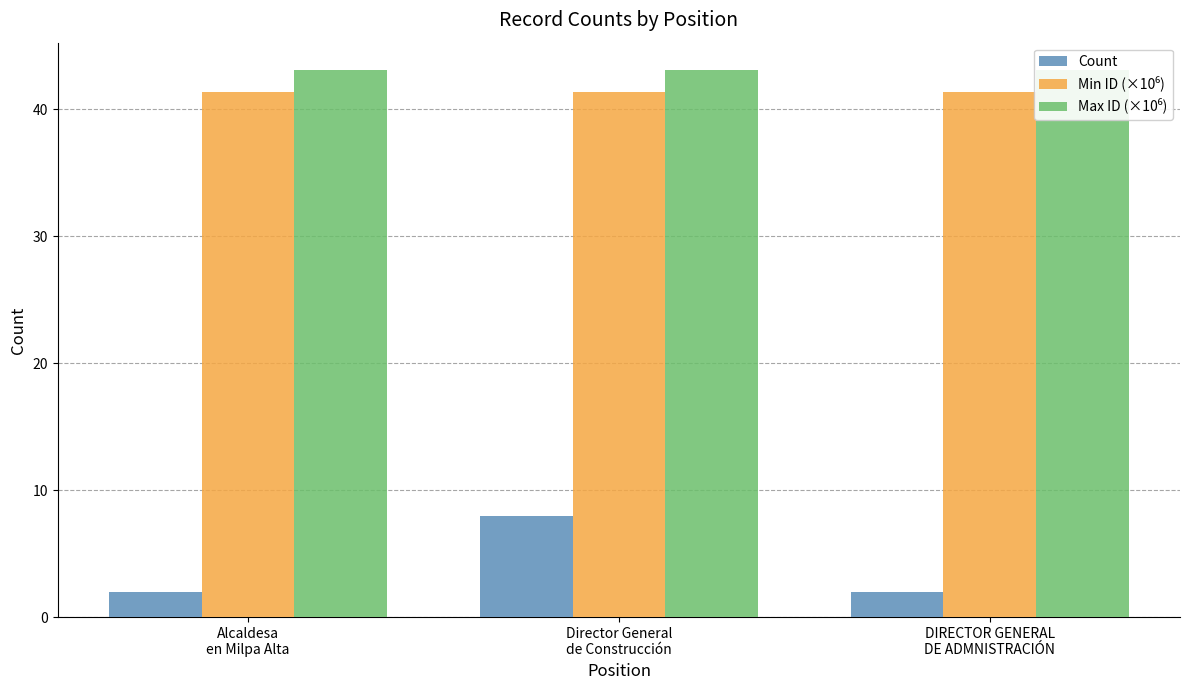

How many categories are shown in the chart?

3